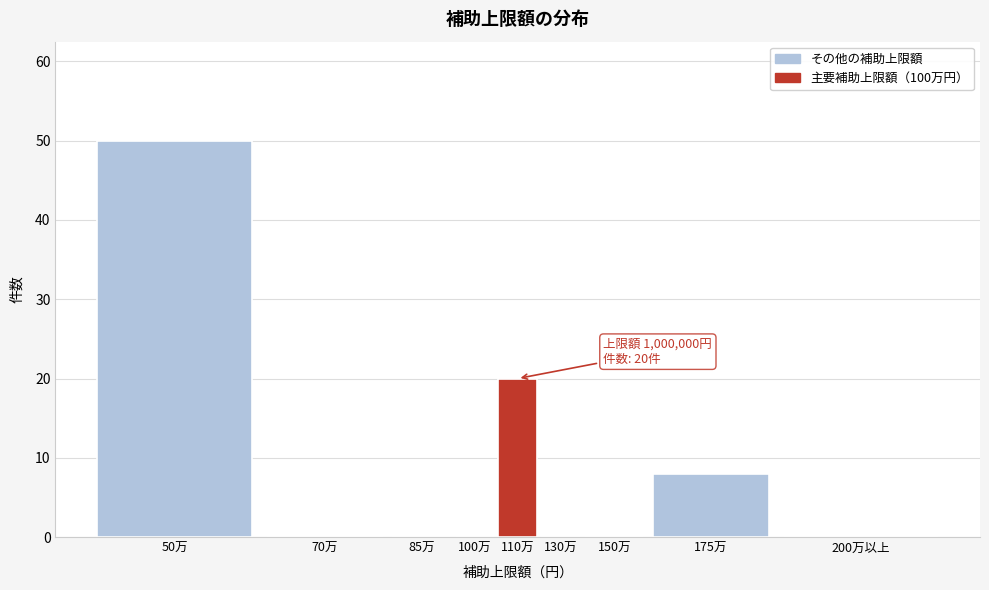

Reading left to right, what are all the values shown in this chart?

50万=50	70万=0	85万=0	100万=0	110万=20	130万=0	150万=0	175万=8	200万以上=0